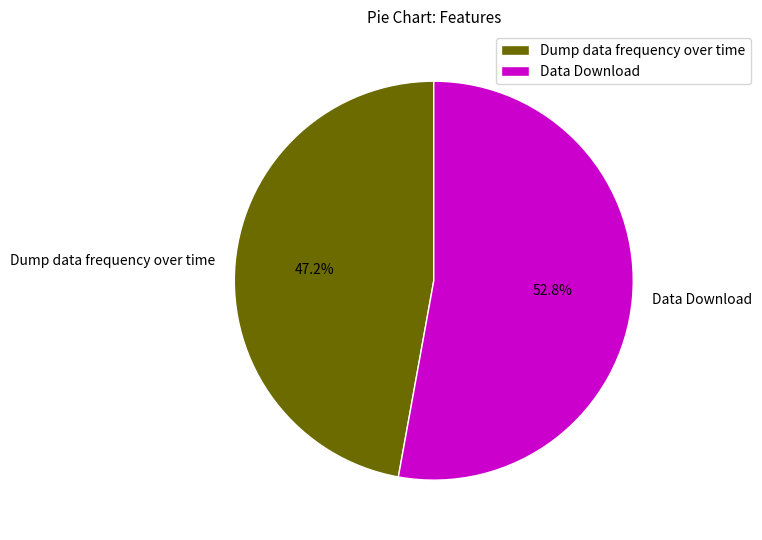

What is the total percentage of Data Download and Dump data frequency over time?

100.0%